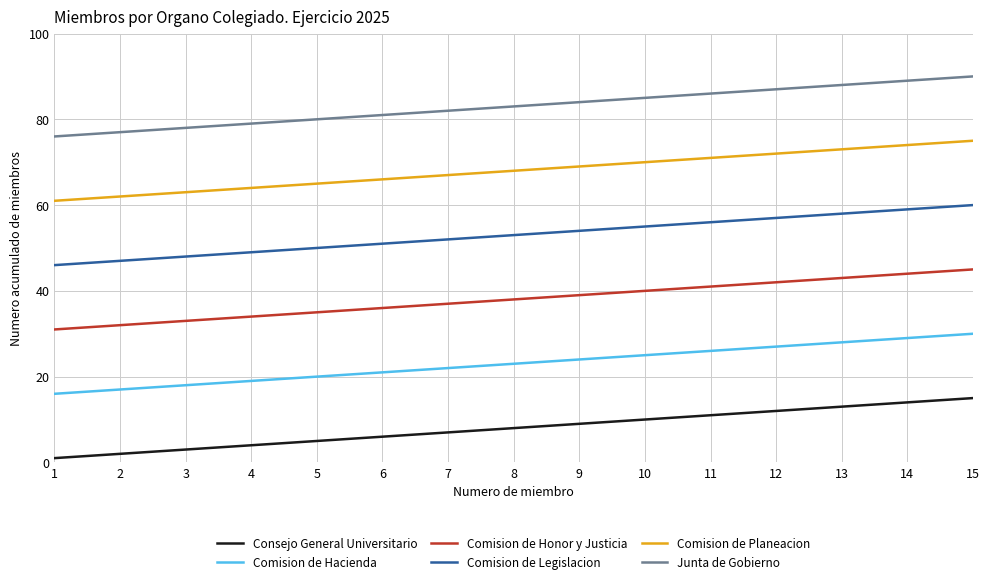

True or false: Comision de Honor y Justicia and Consejo General Universitario intersect in this chart.

False